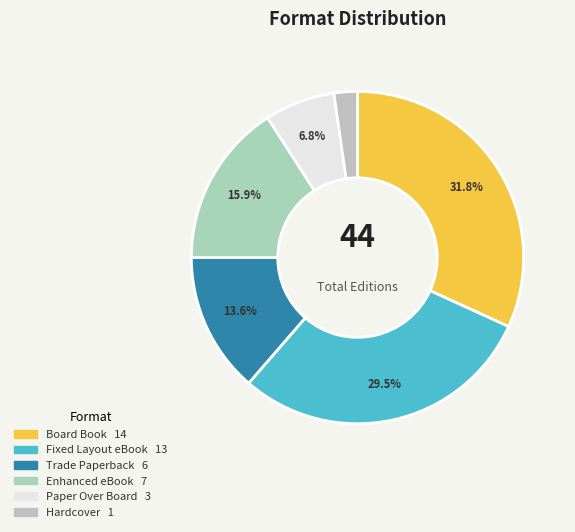

Rank the categories by value from lowest to highest.

Hardcover, Paper Over Board, Trade Paperback, Enhanced eBook, Fixed Layout eBook, Board Book